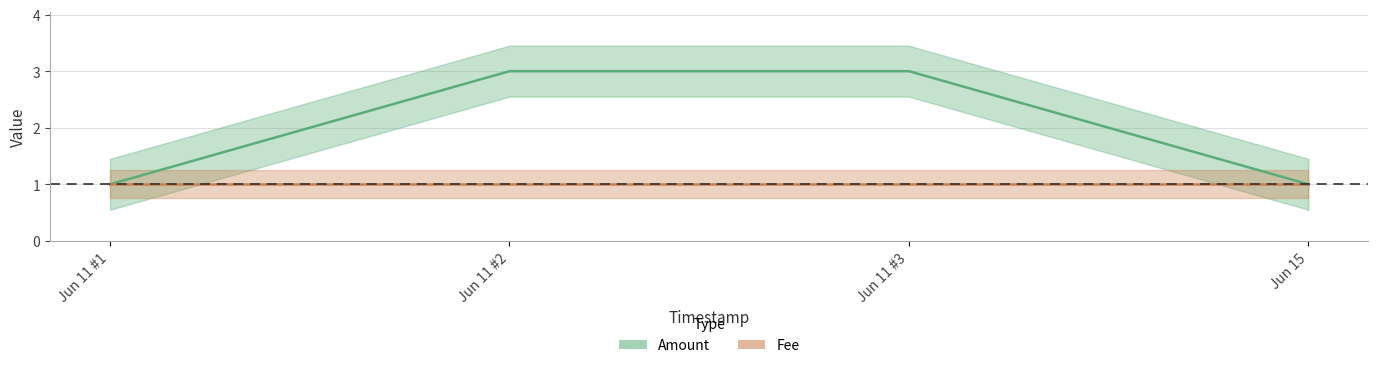

What is the average value?

2